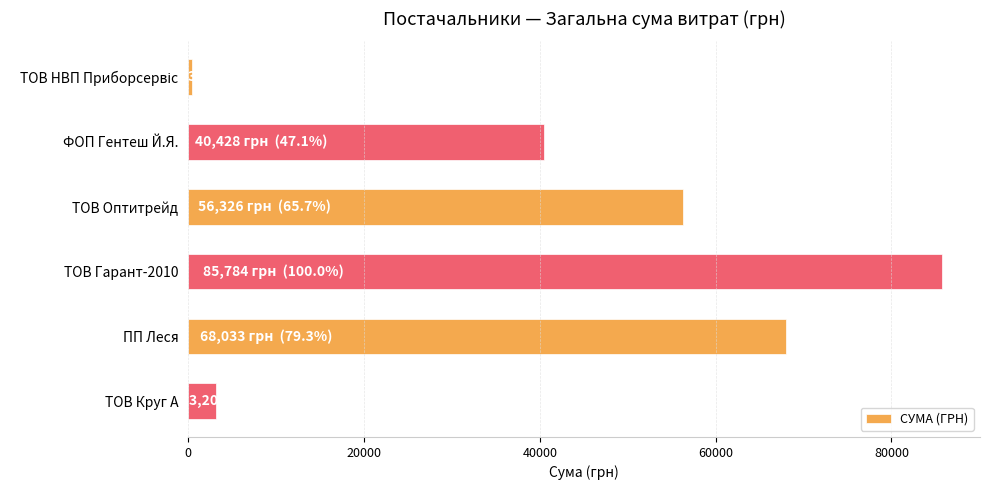

What is the greatest value displayed?

85784.3